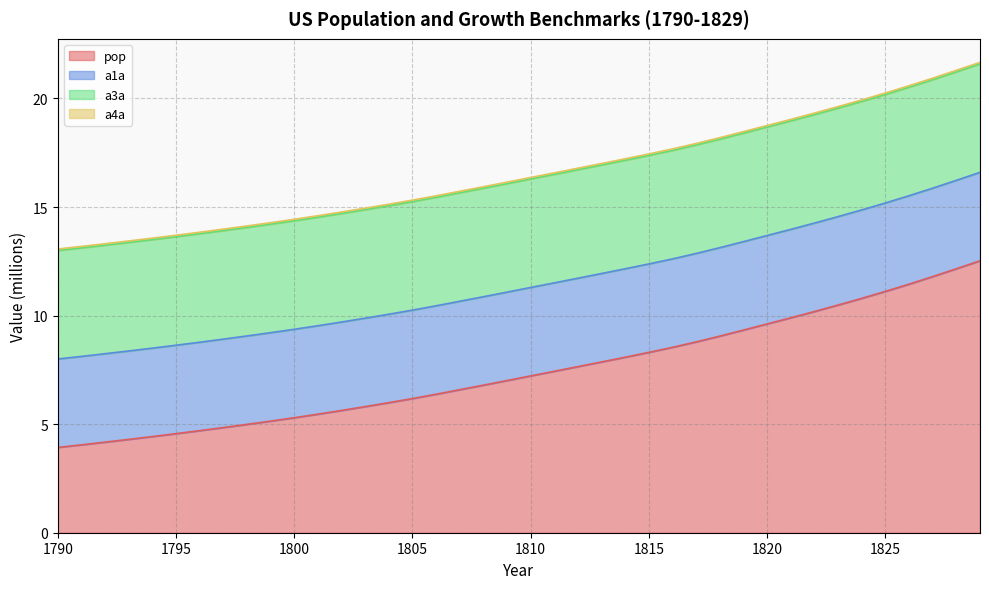

What is the greatest value displayed?

12.5